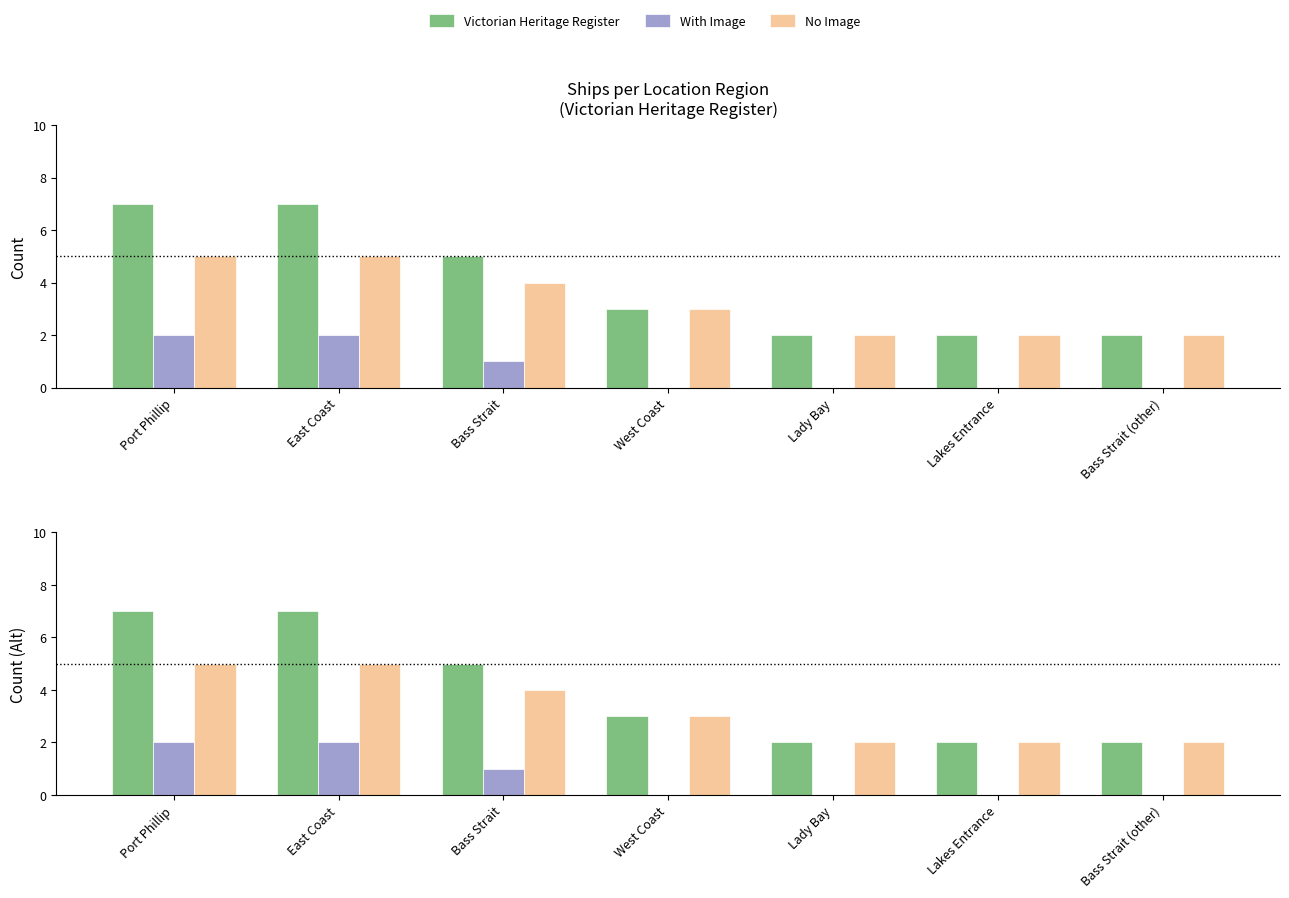

Rank the series at Bass Strait from highest to lowest value.

Victorian Heritage Register, No Image, With Image